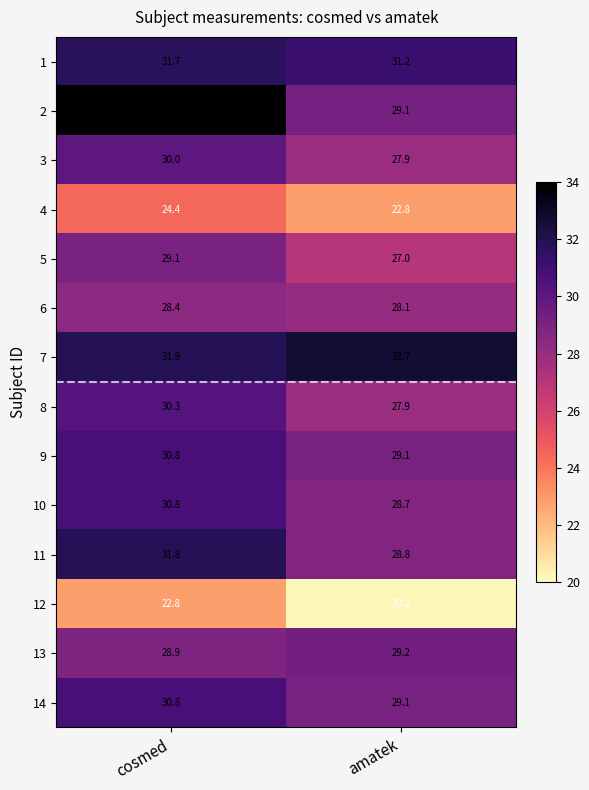

What is the sum of the 3 values at amatek and cosmed?

57.9